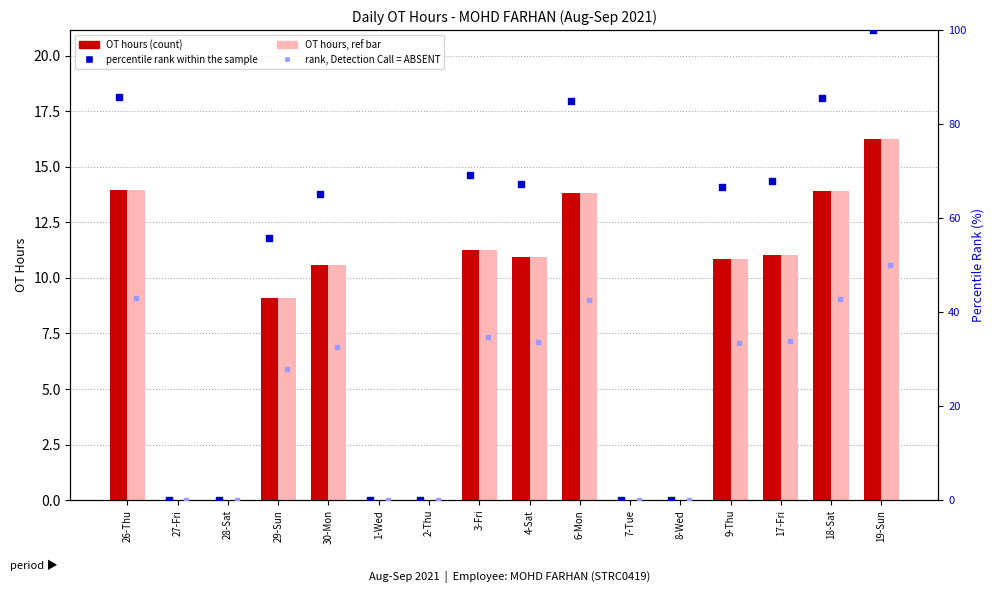

Which series has the largest total across all categories?

percentile rank within the sample